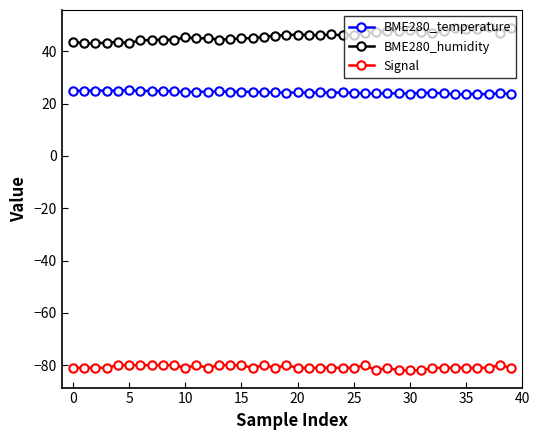

What is the sum of all BME280_temperature values?

971.5